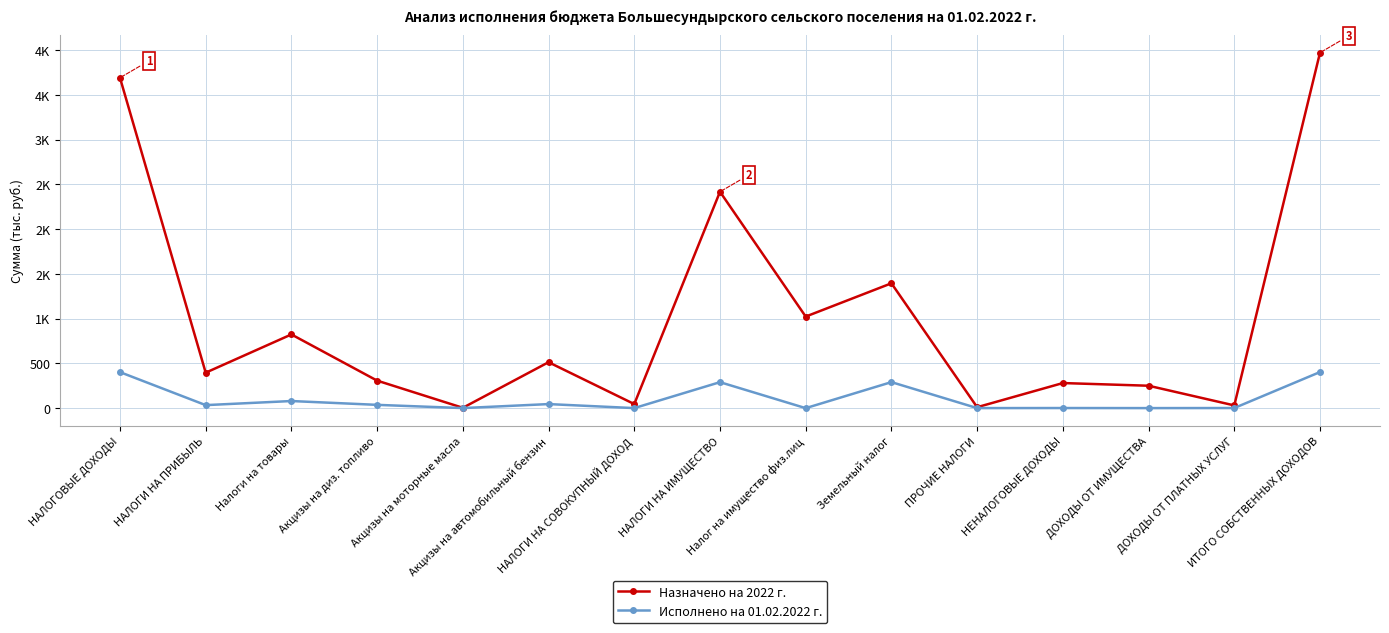

Is this an area chart (filled region under the line)?

No